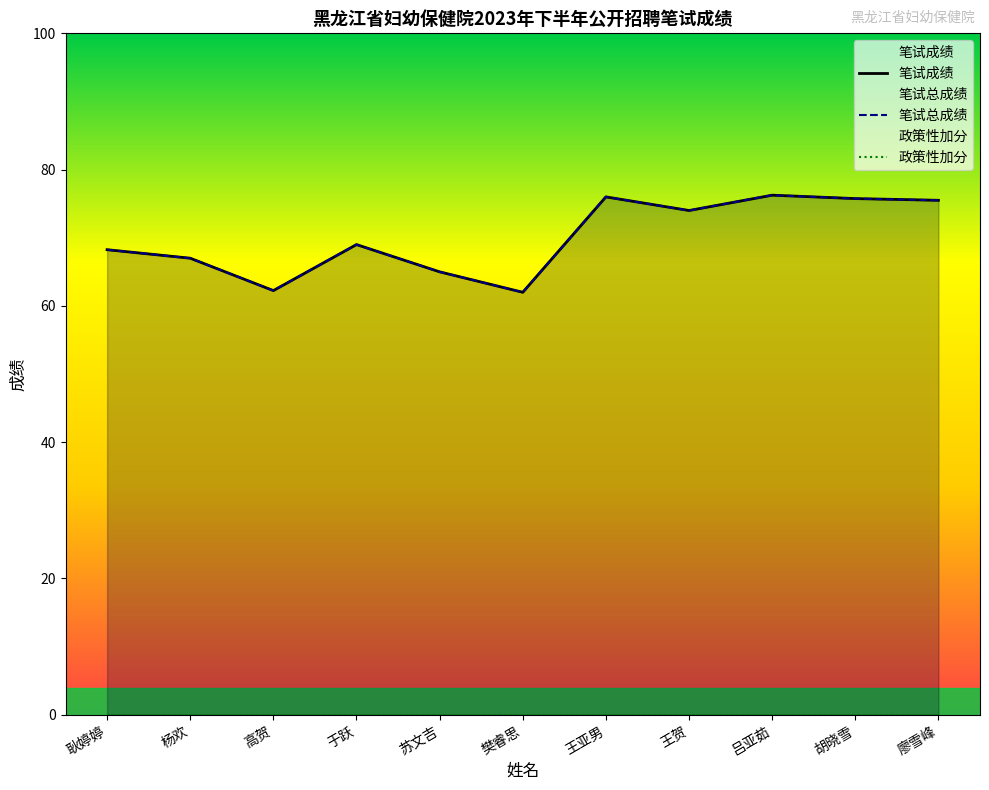

Which series has the largest total across all categories?

笔试成绩